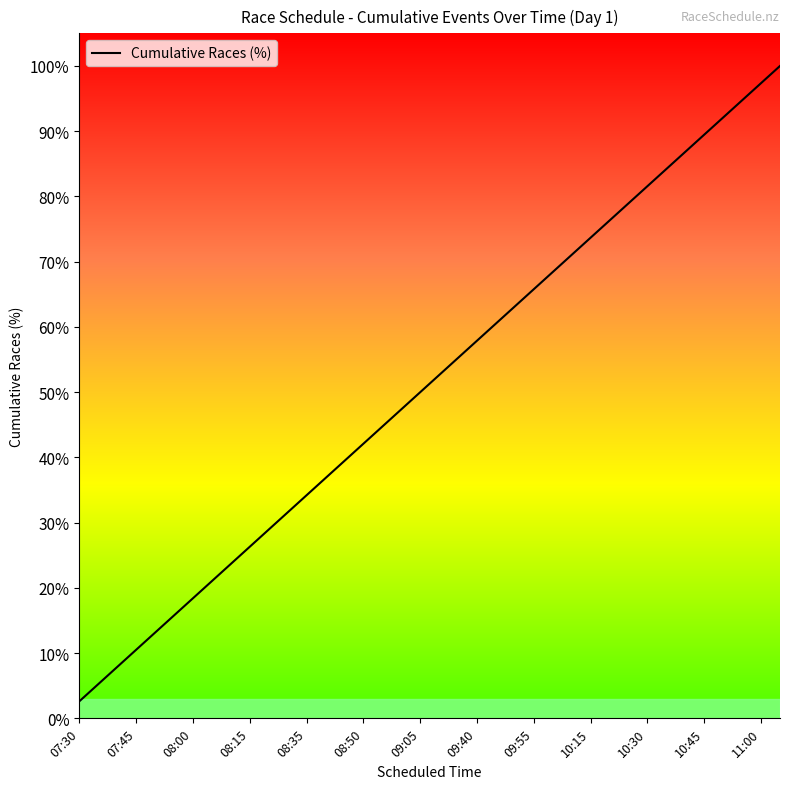

How many distinct data groups are displayed?

1